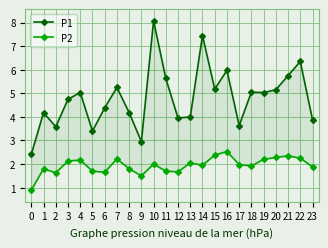

What is the minimum value shown in the chart?

0.9